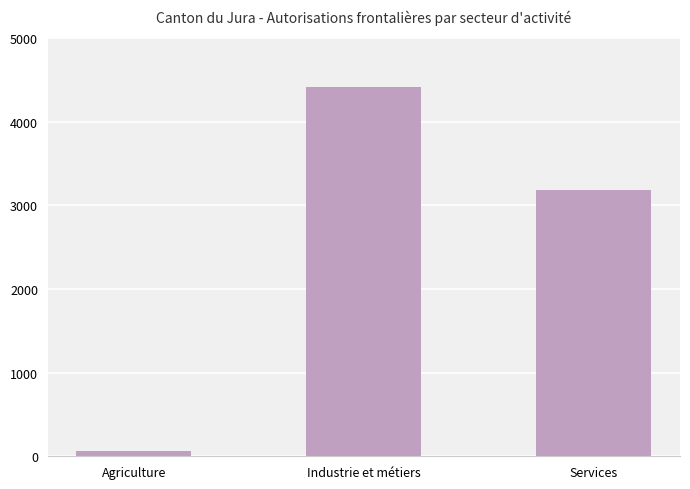

What is the label of the 2nd bar from the left?

Industrie et métiers